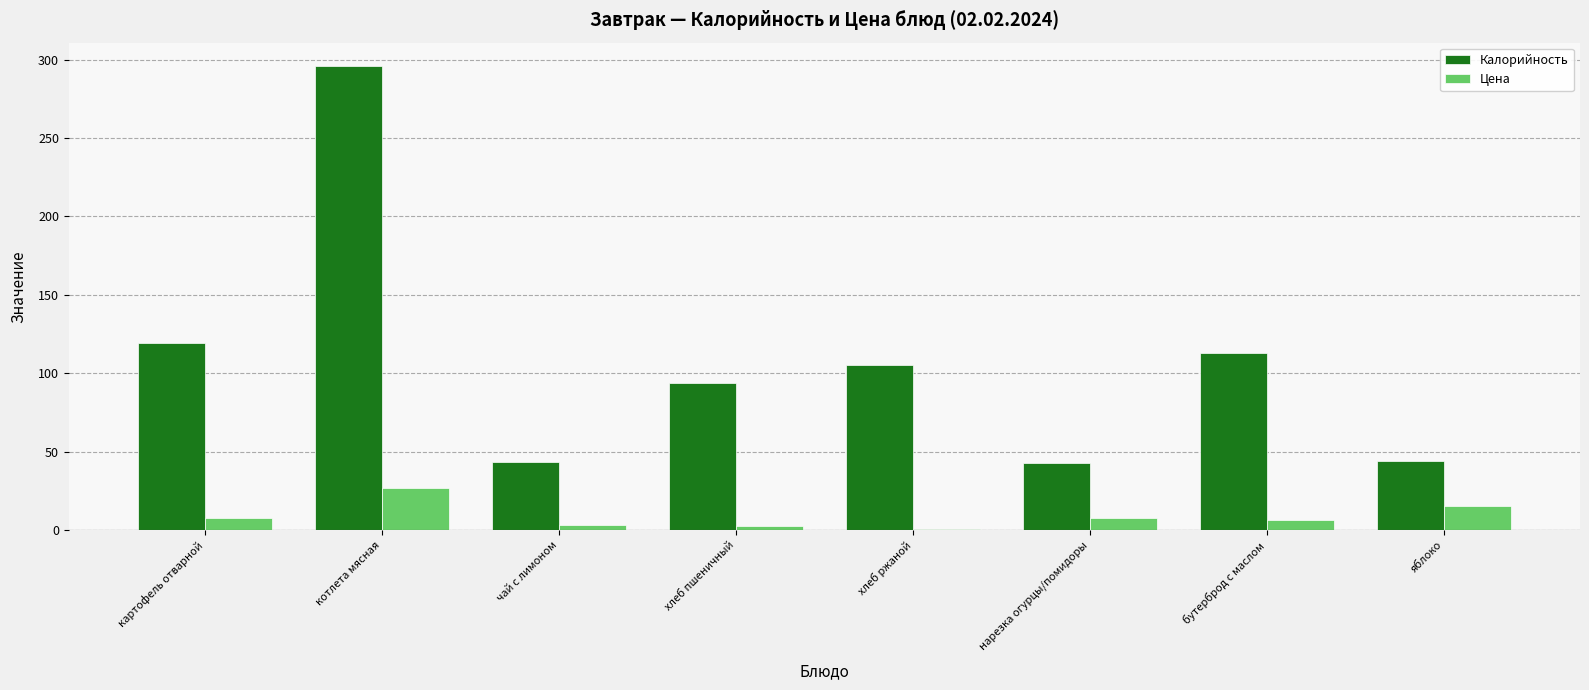

What is the difference between the highest and lowest values at нарезка огурцы/помидоры?

34.9